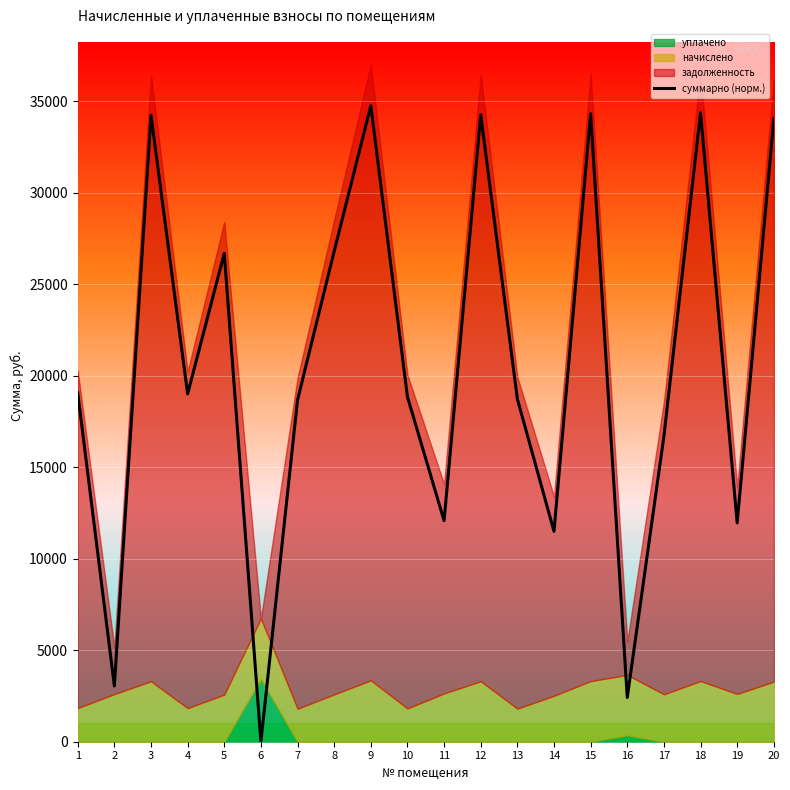

Rank the categories by value from lowest to highest.

6, 16, 2, 14, 19, 11, 17, 7, 13, 10, 4, 1, 5, 8, 20, 3, 12, 15, 18, 9